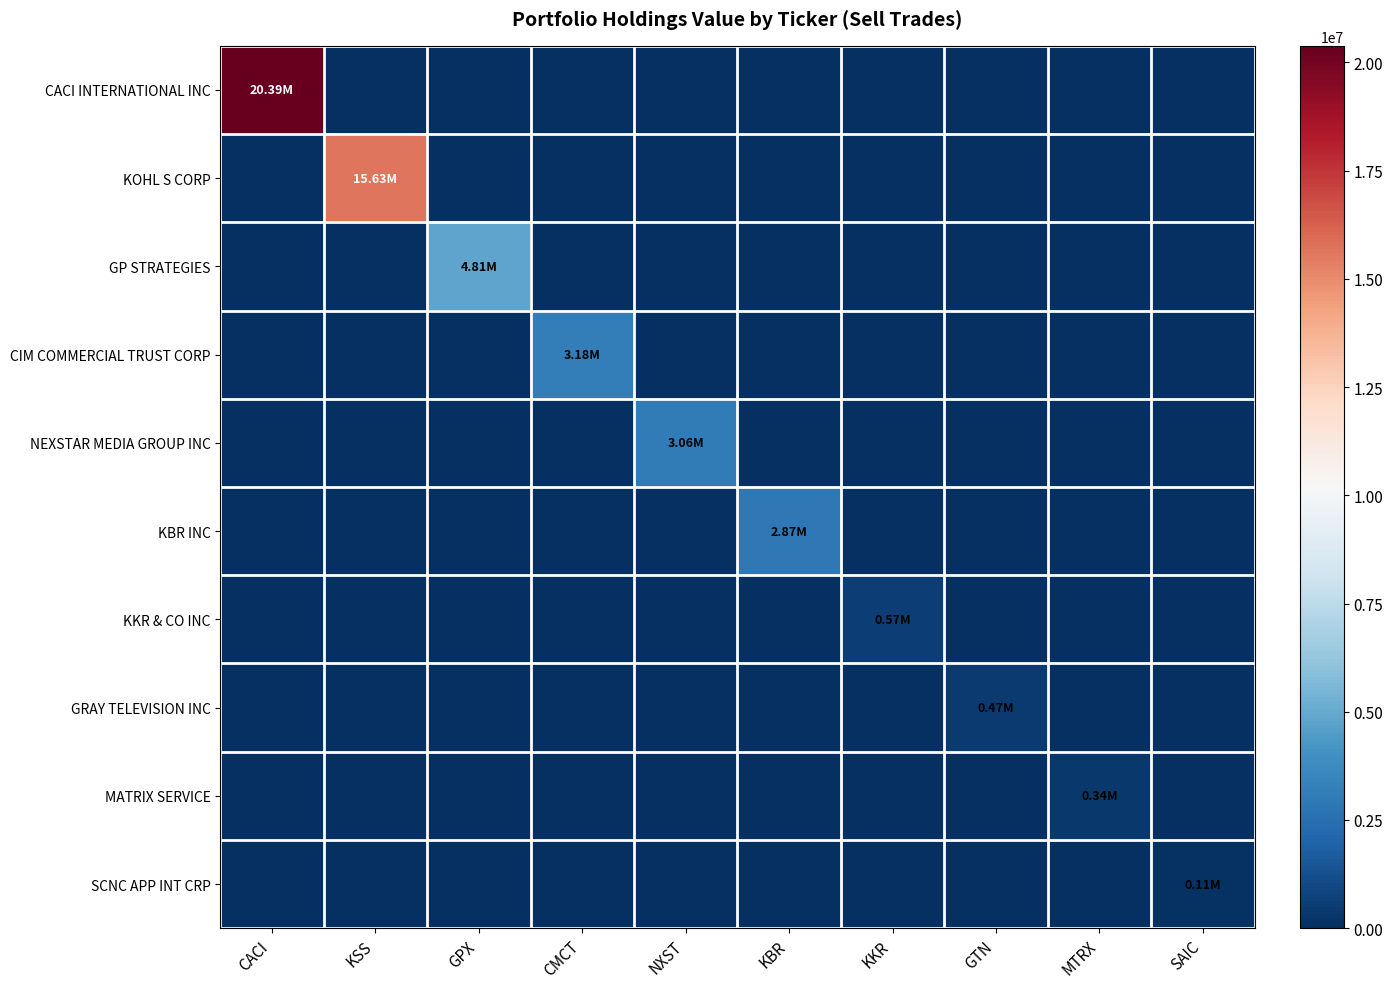

What is the spread (max minus min) of values at SAIC?

107000